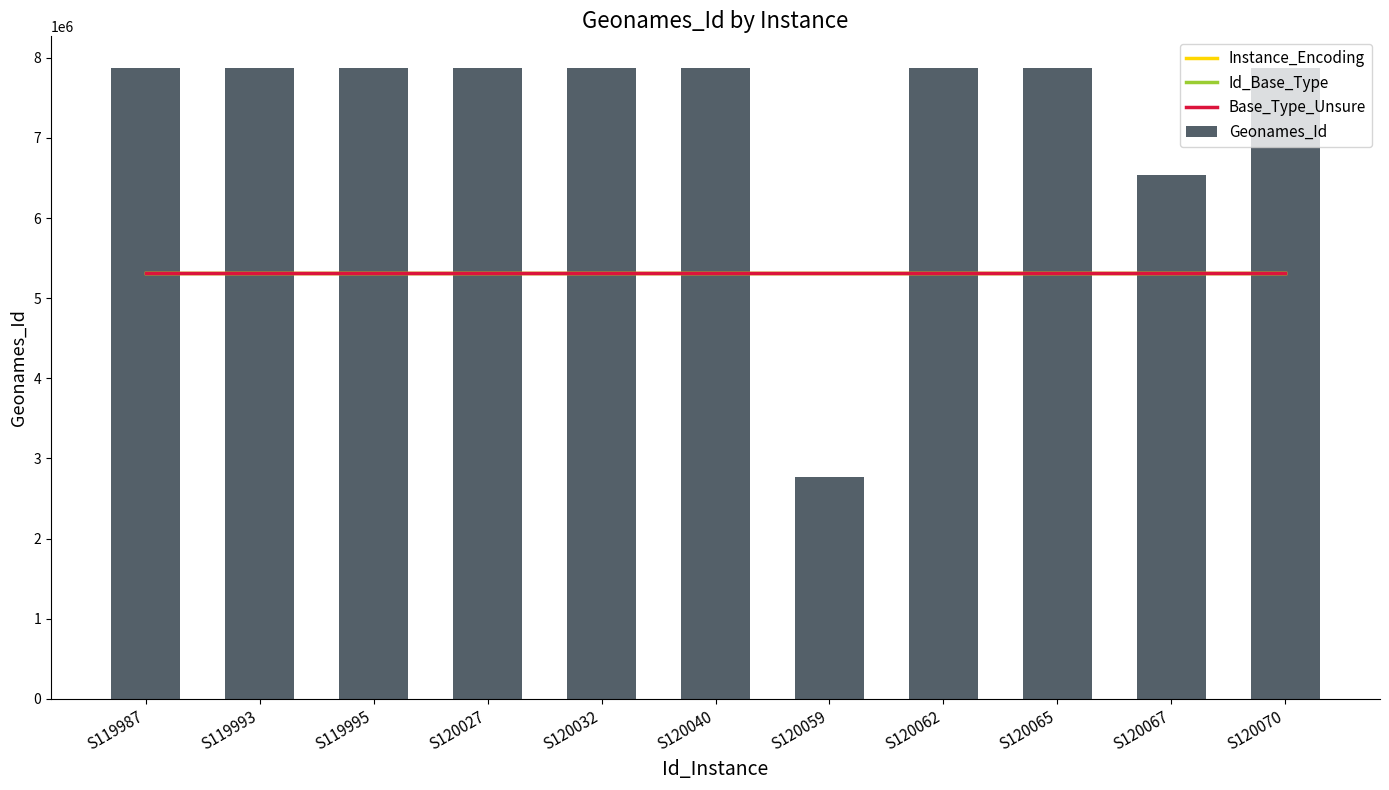

Are the bars grouped side by side (vs. stacked)?

Yes